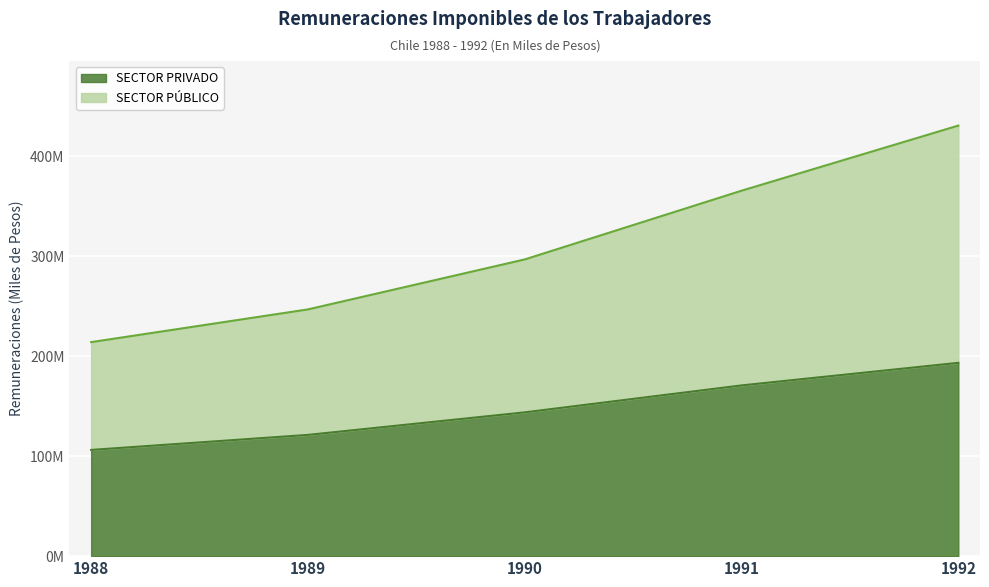

Which label corresponds to the largest value in the chart?

1992